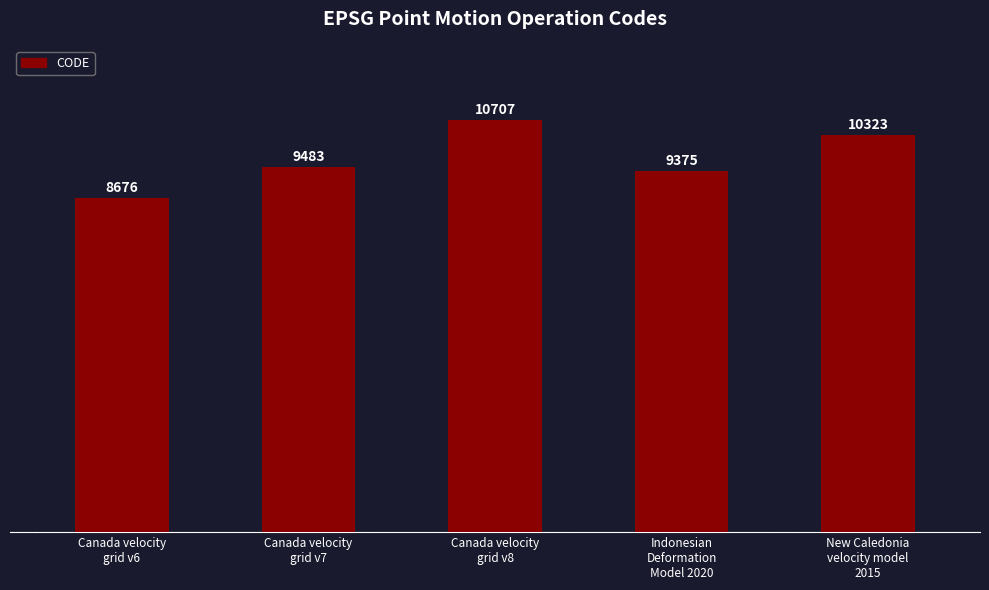

What is the ratio of the value at Canada velocity
grid v8 to the value at Canada velocity
grid v7?

1.1